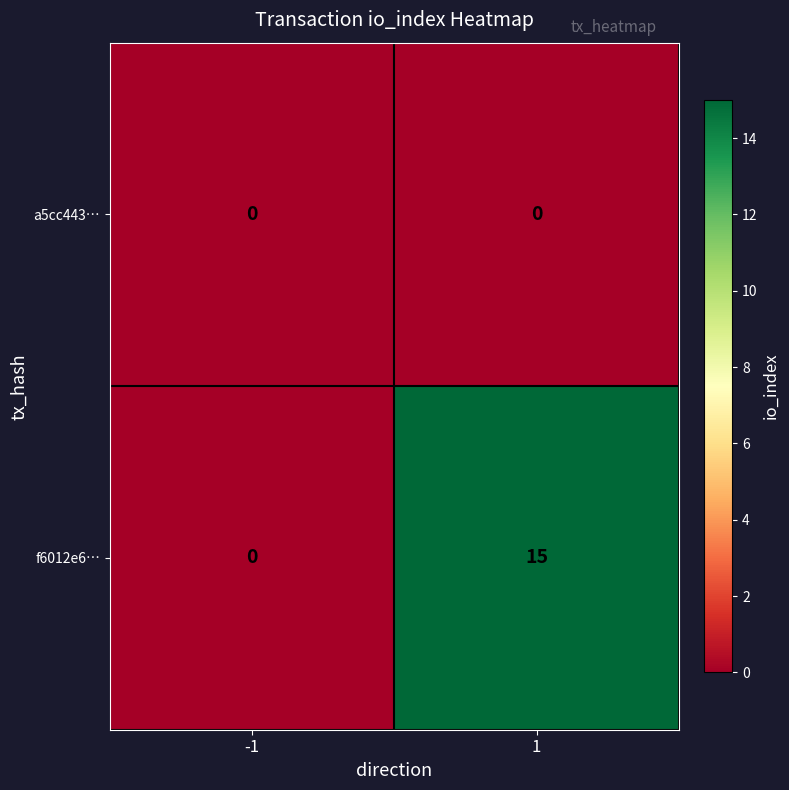

How many positive values does the f6012e6… series have?

1